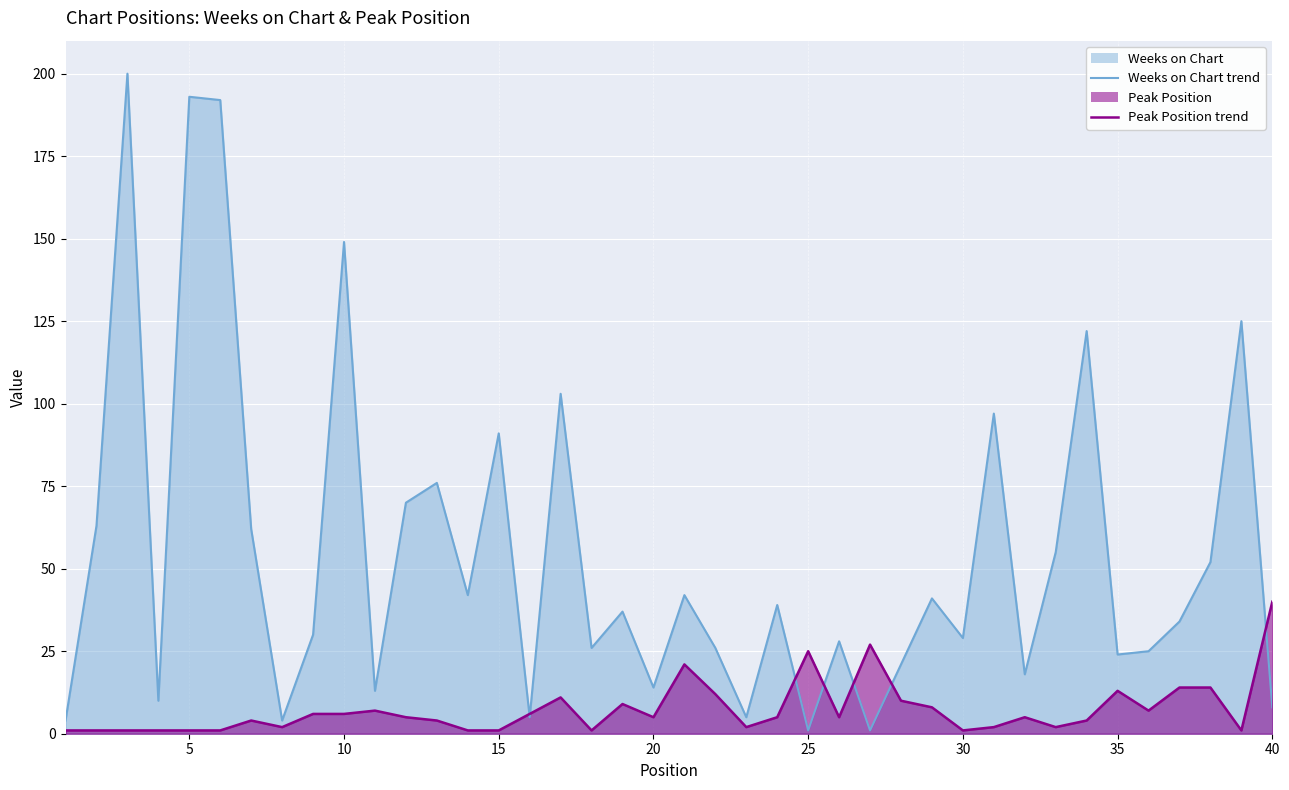

What is the average value of the Weeks on Chart series?

54